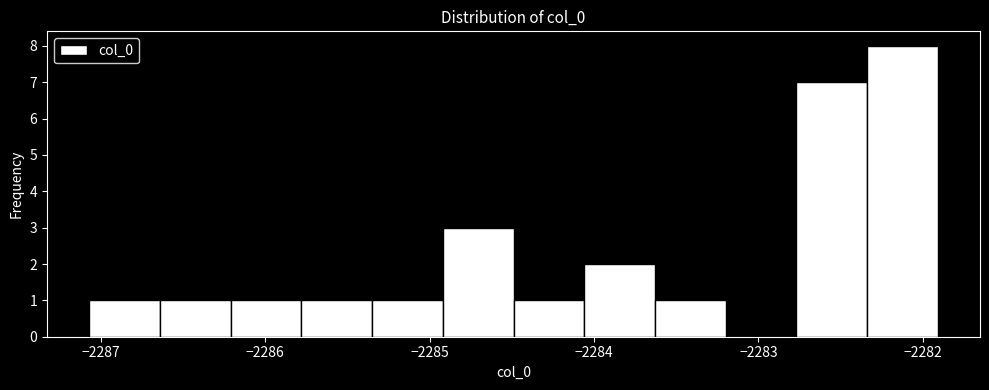

How tall is the bar that spans -2286.6 to -2286.2 on the x-axis? Neither the bar edges nor the heights are printed on the chart, so give them approximately, as read against the axes.

1